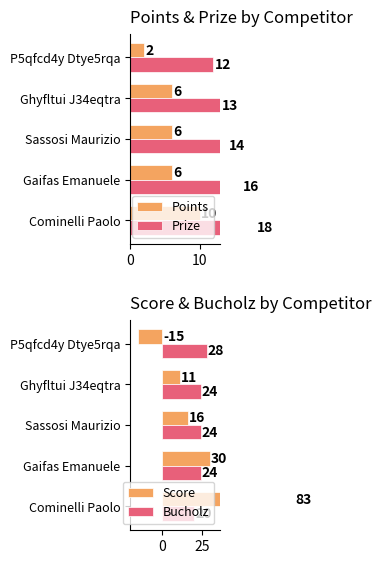

List the series in order of their peak value, lowest first.

Points, Prize, Bucholz, Score